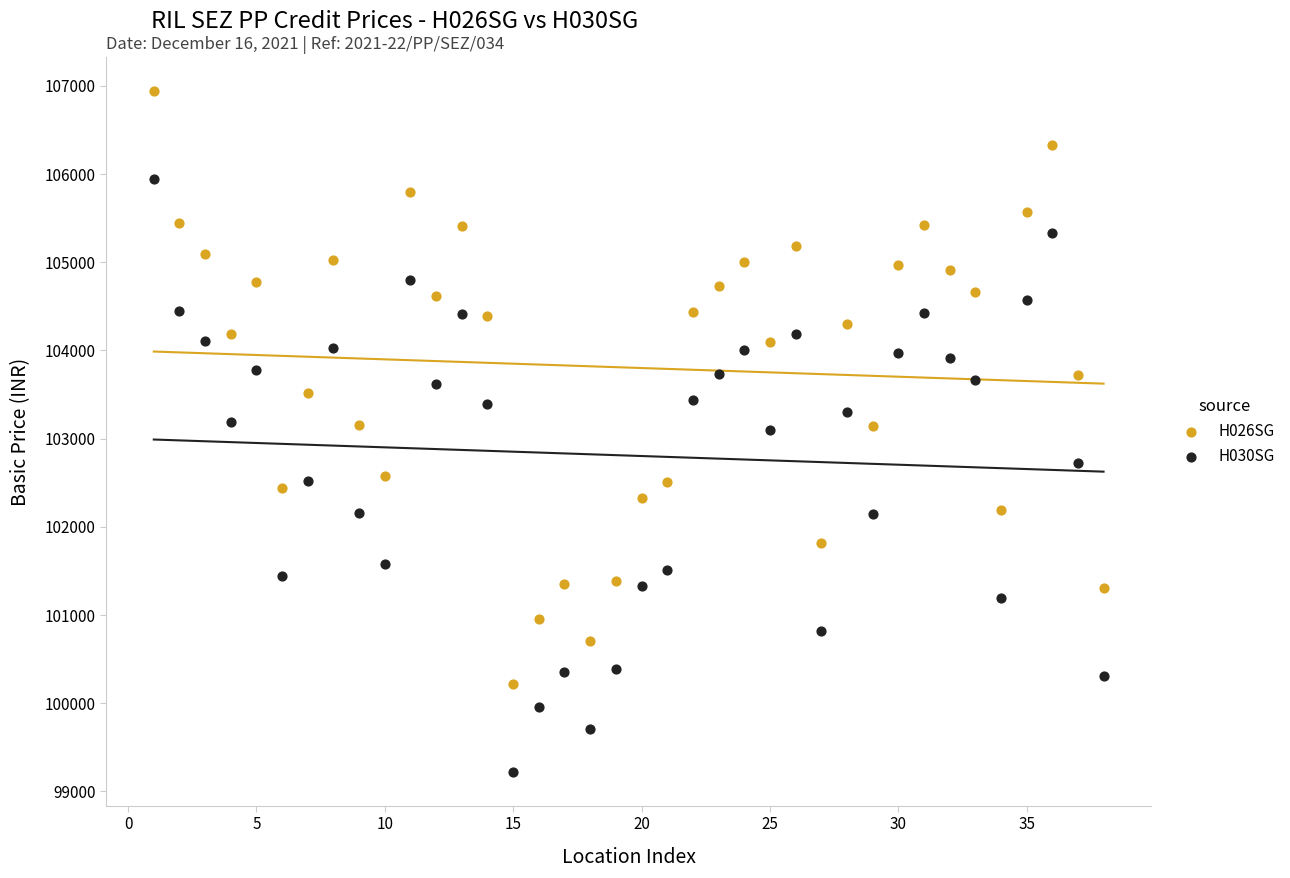

Across all data points, what is the range of X values (max minus min)?

37